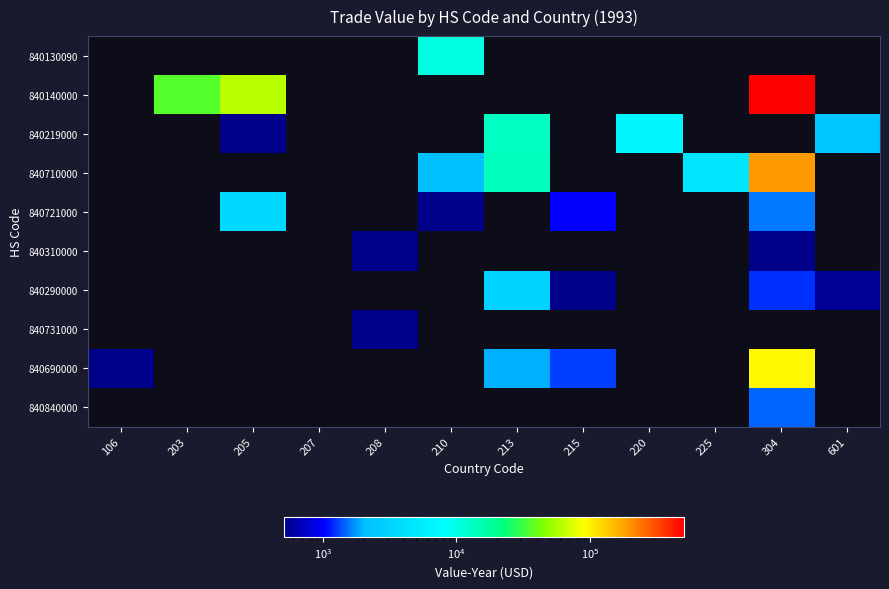

Which series has the largest total across all categories?

840140000